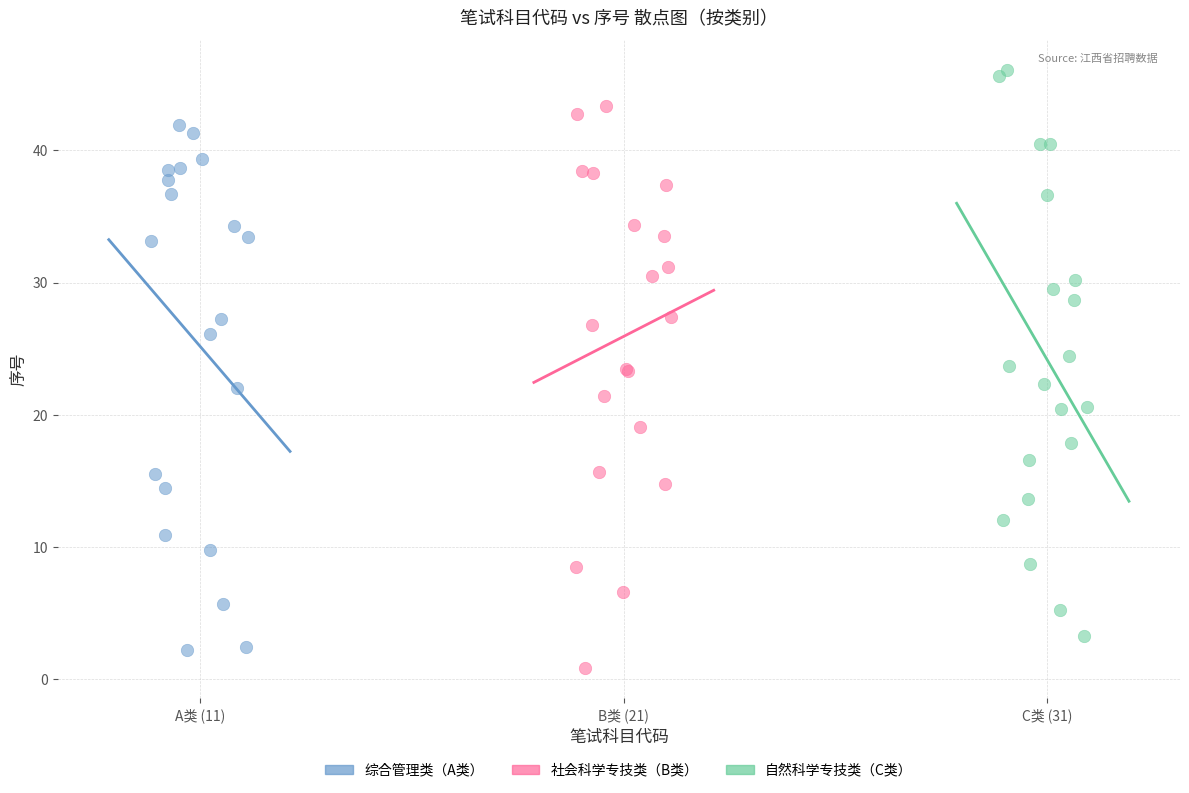

Which series has the largest Y range (max minus min)?

自然科学专技类（C类）